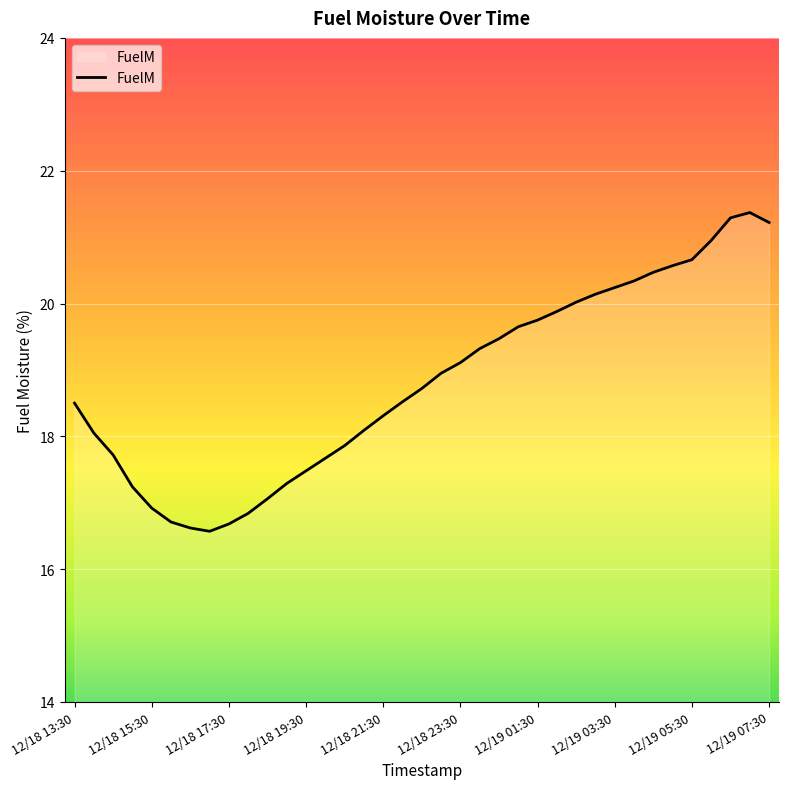

True or false: there are more than 0 points higher than both neighbors.

True